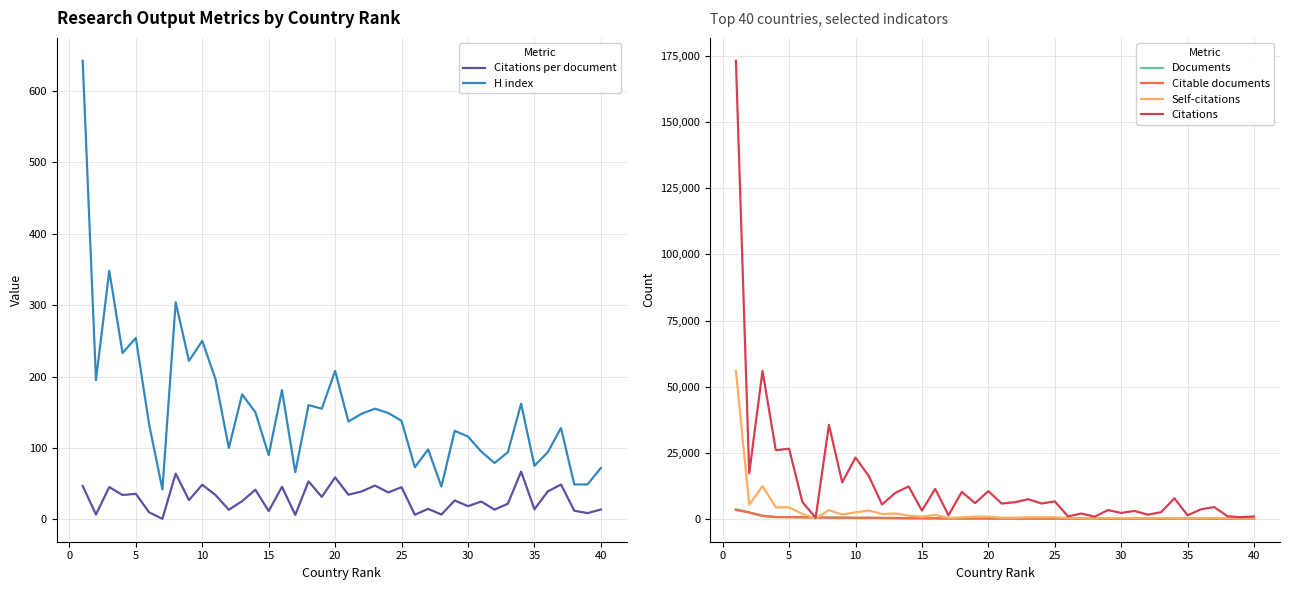

In Citations per document, how many points are lower than both neighbors (excluding endpoints)?

16